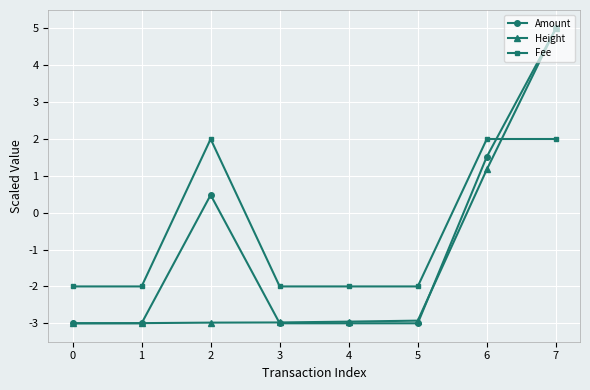

Which series has the largest total across all categories?

Fee